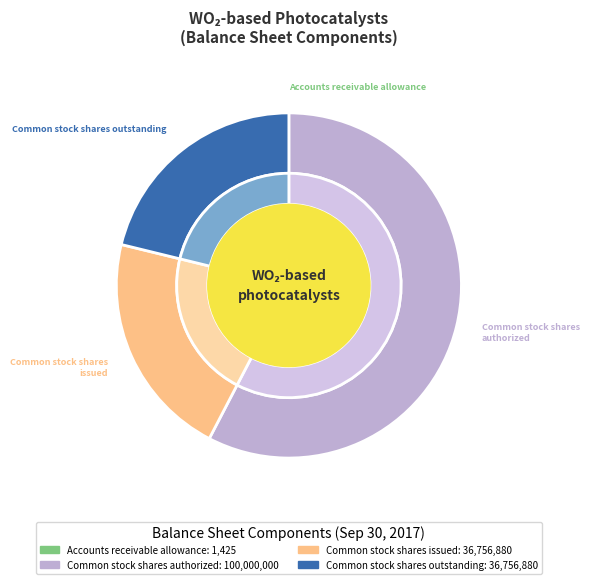

Which category accounts for the majority?

Common stock shares authorized